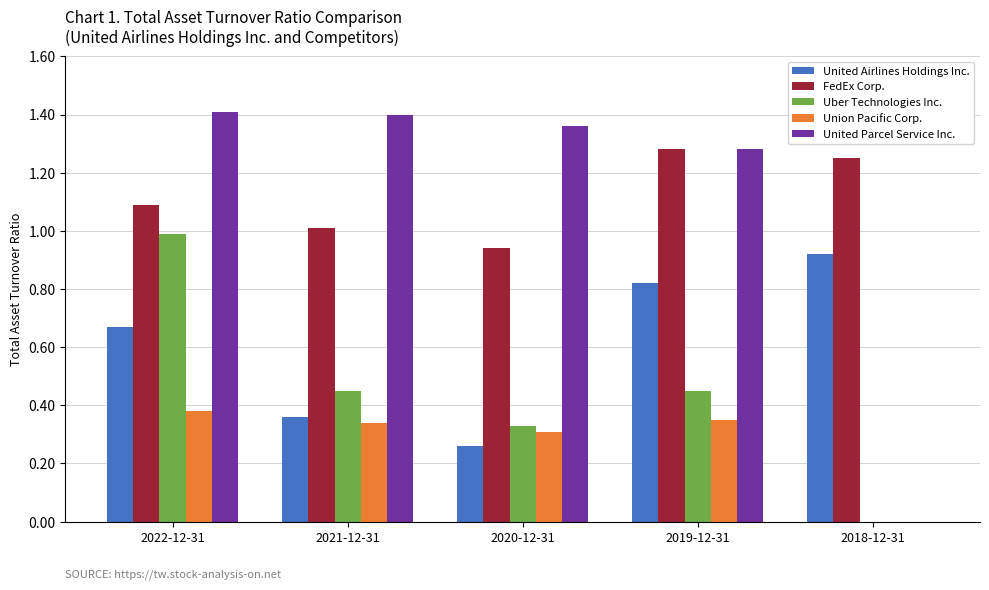

What are all the series names shown in the legend?

United Airlines Holdings Inc., FedEx Corp., Uber Technologies Inc., Union Pacific Corp., United Parcel Service Inc.